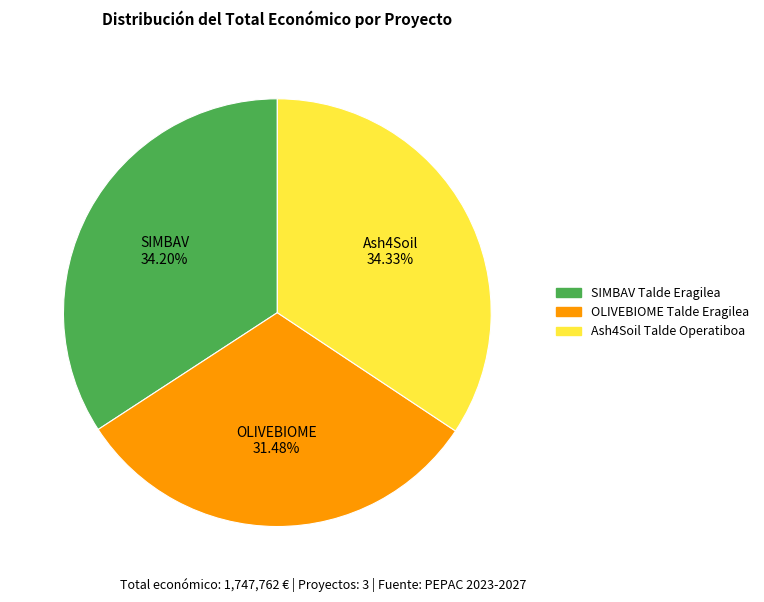

To the nearest percent, what is the difference between the largest and smallest slice percentages?

3%